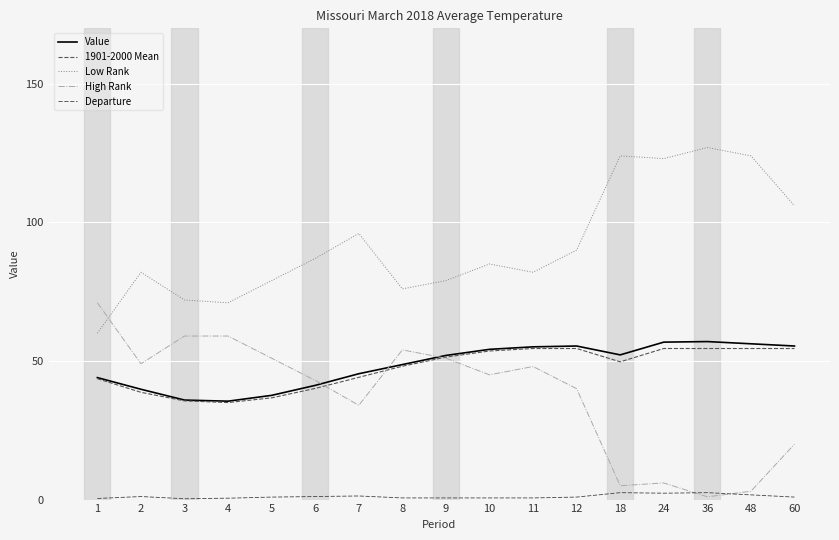

How many lines are shown in the chart?

5